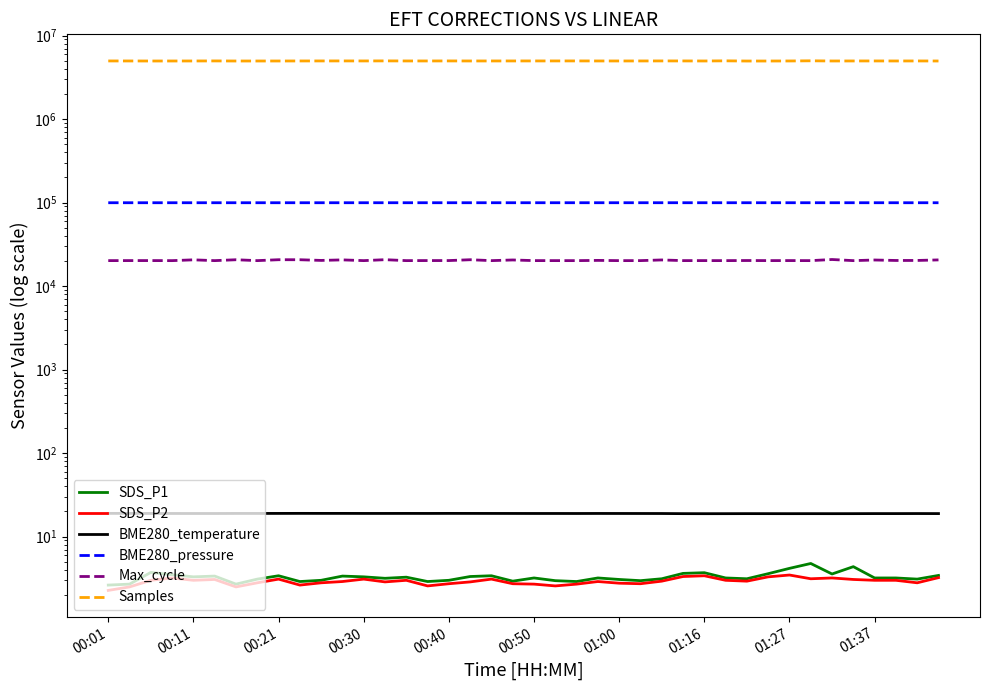

How many interior local peaks does the Max_cycle series have?

15